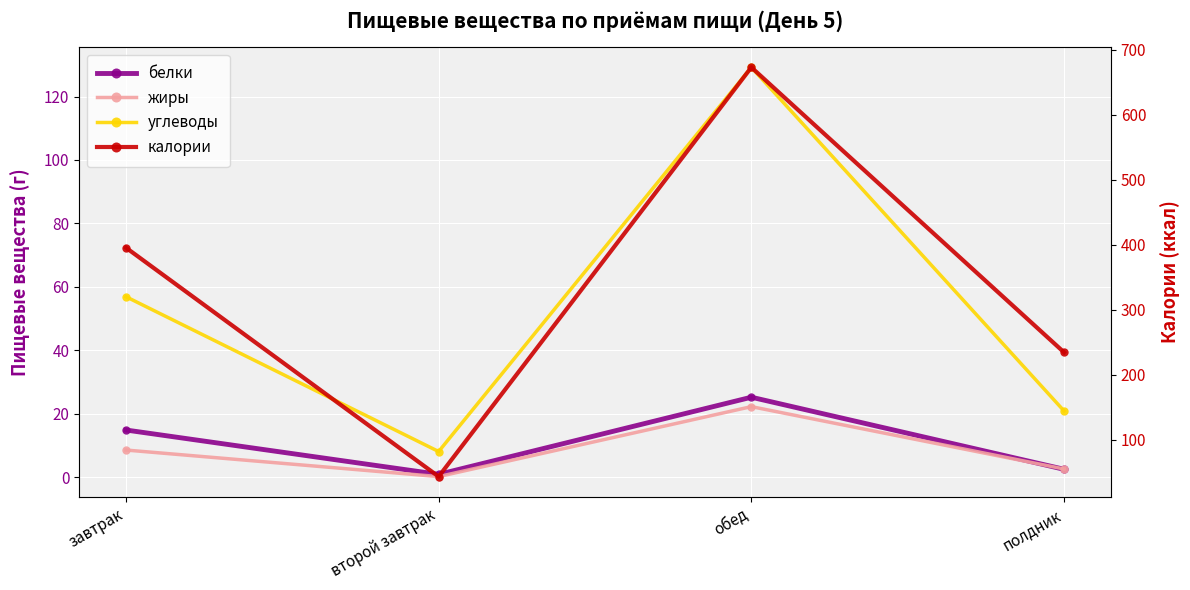

Rank the series at полдник from highest to lowest value.

калории, углеводы, жиры, белки